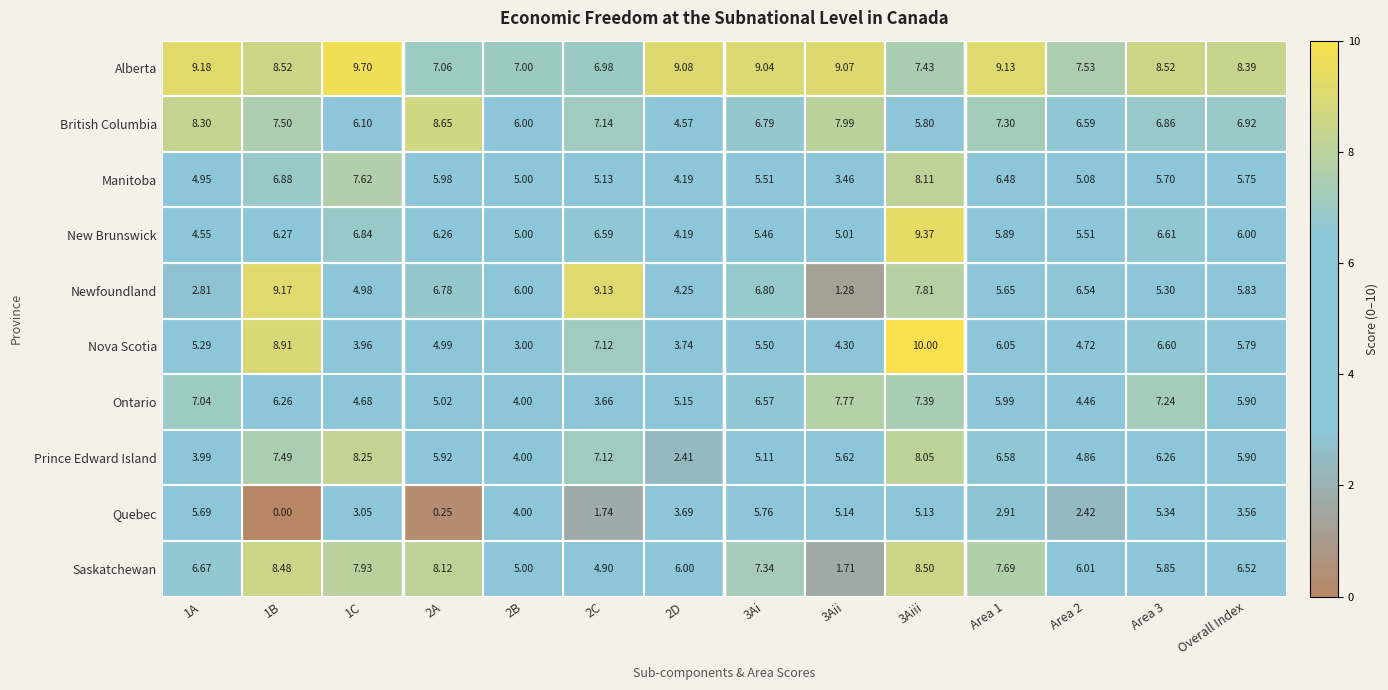

Which series changed the most between Area 2 and Overall Index?

Ontario